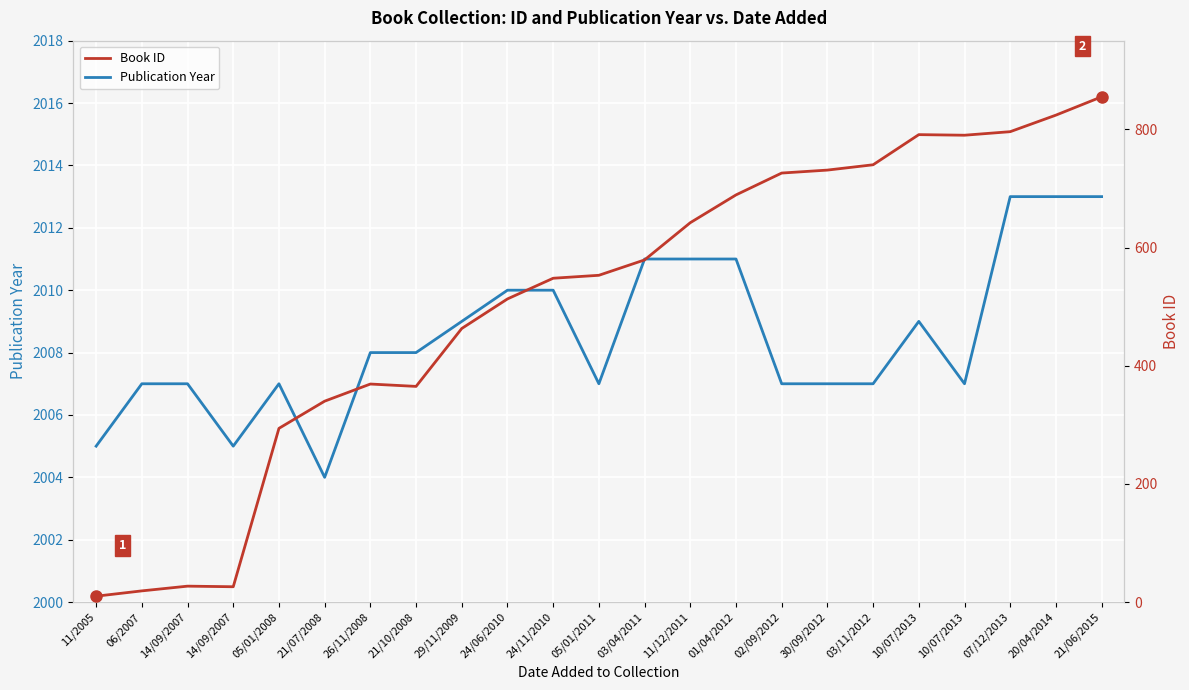

Between 03/04/2011 and 02/09/2012, which is larger?

03/04/2011